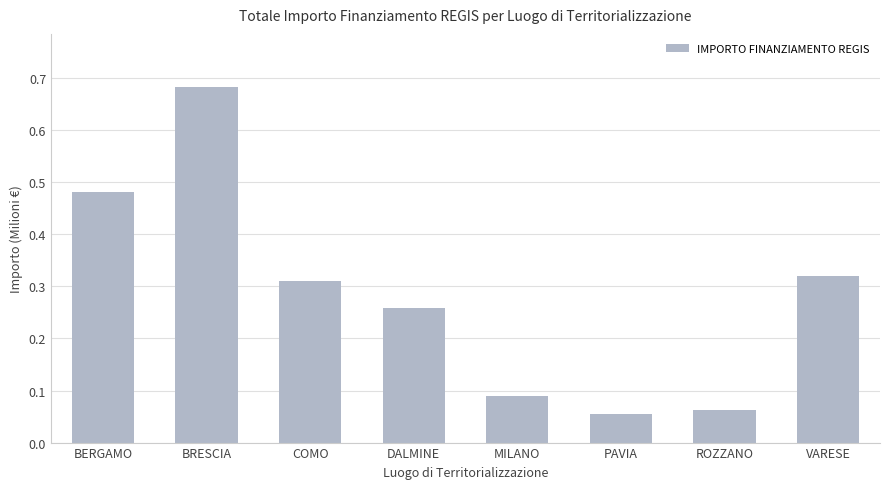

What is the sum of the values at DALMINE and BRESCIA?

0.9